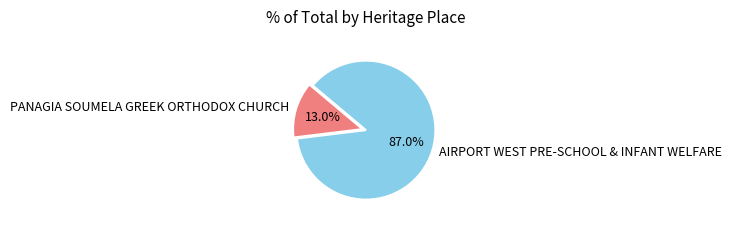

To the nearest percent, what is the average slice percentage?

50%